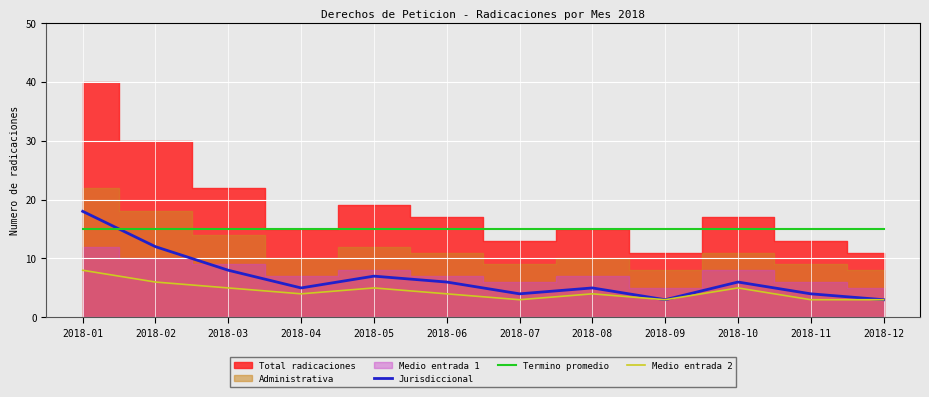

What is the value of the Medio entrada 2 point at the 9th from the left?

3